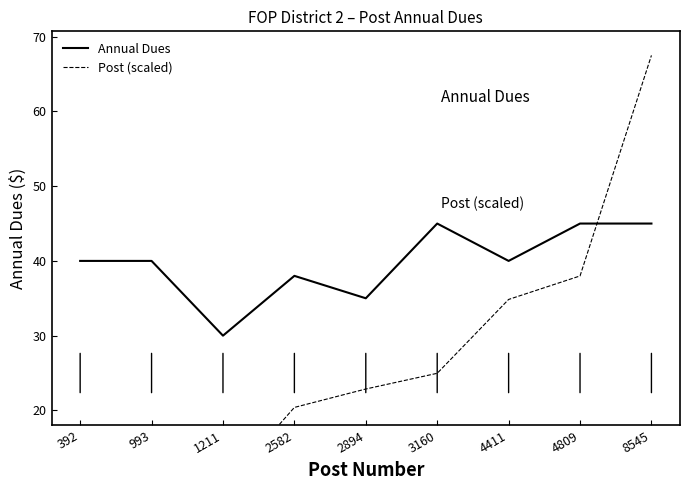

How many times do Annual Dues and Post (scaled) cross each other?

1